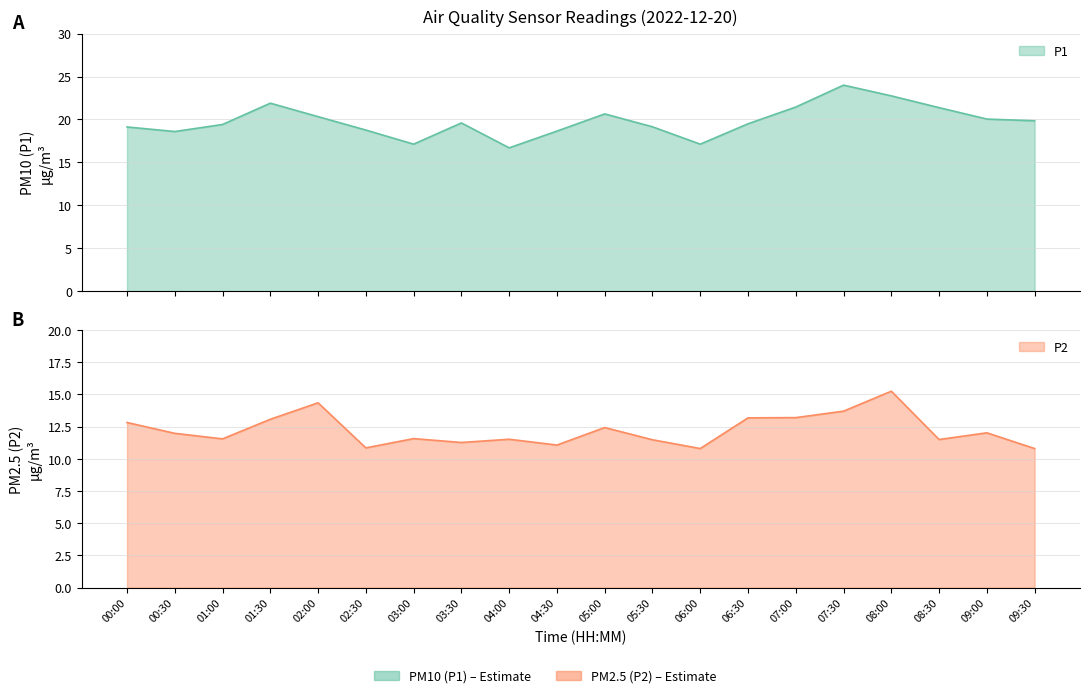

Which series has the largest range (max minus min)?

P1